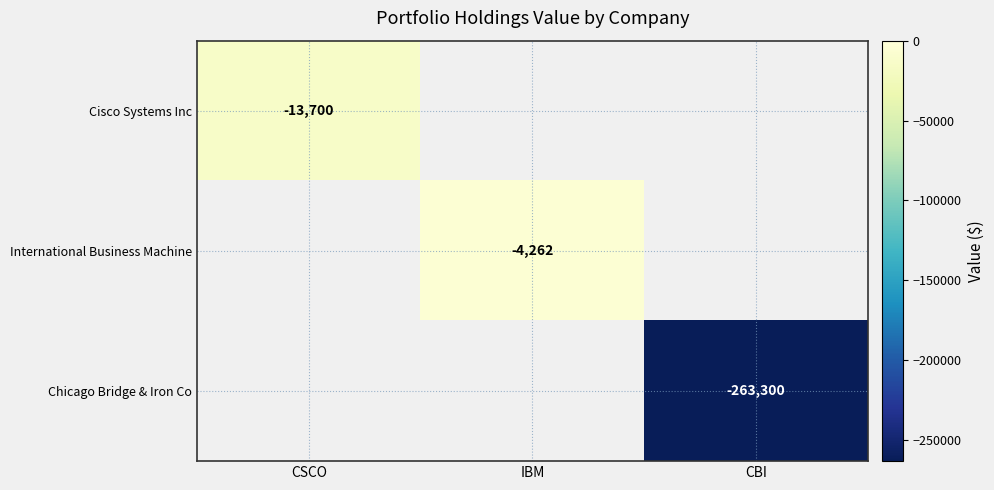

The Chicago Bridge & Iron Co series shows -263300.0 at CBI. True or false?

True